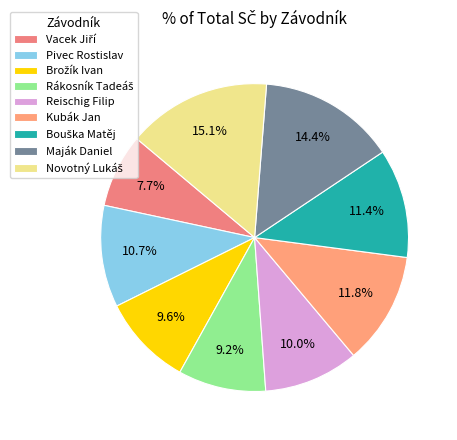

To the nearest percent, what is the difference between the Pivec Rostislav and Vacek Jiří slice percentages?

3%